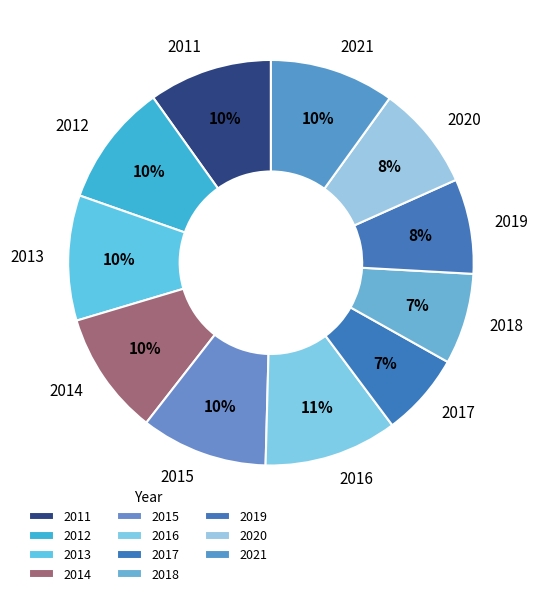

True or false: 2019 accounts for 1% of the total.

False